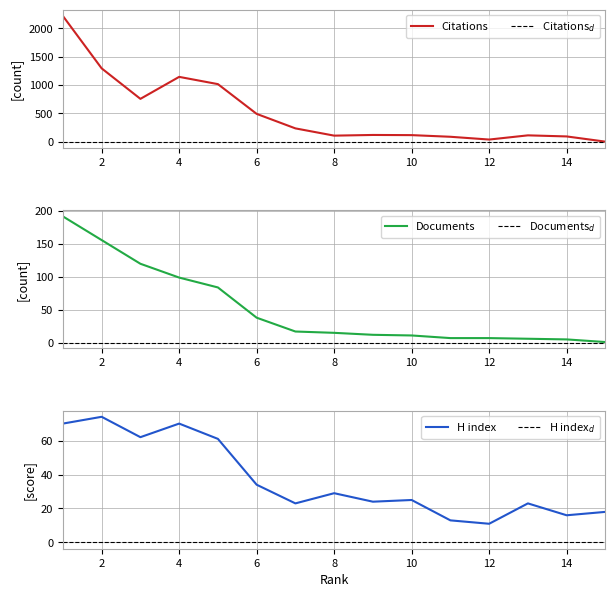

Where is Documents nearest to the value 96?

4